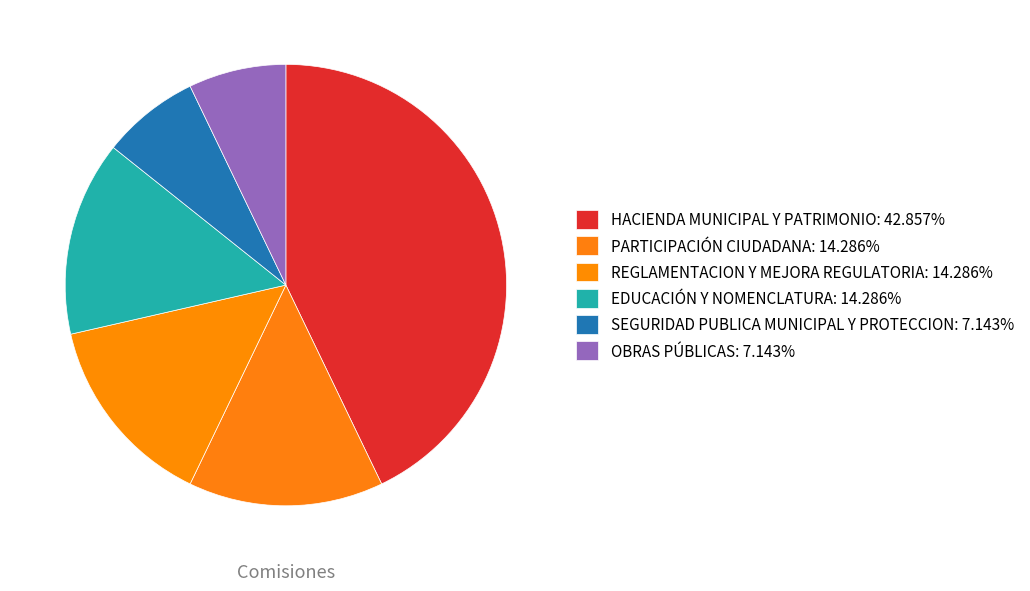

True or false: PARTICIPACIÓN CIUDADANA accounts for 26% of the total.

False